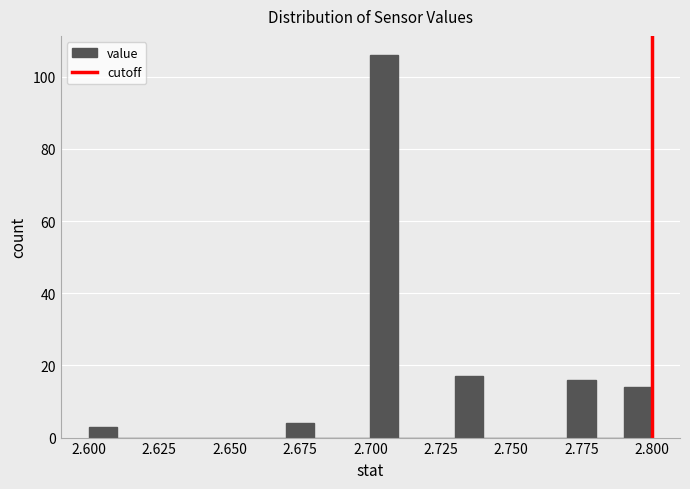

Read against the x-axis, roughly where is the centre of the tallest bar?

2.705